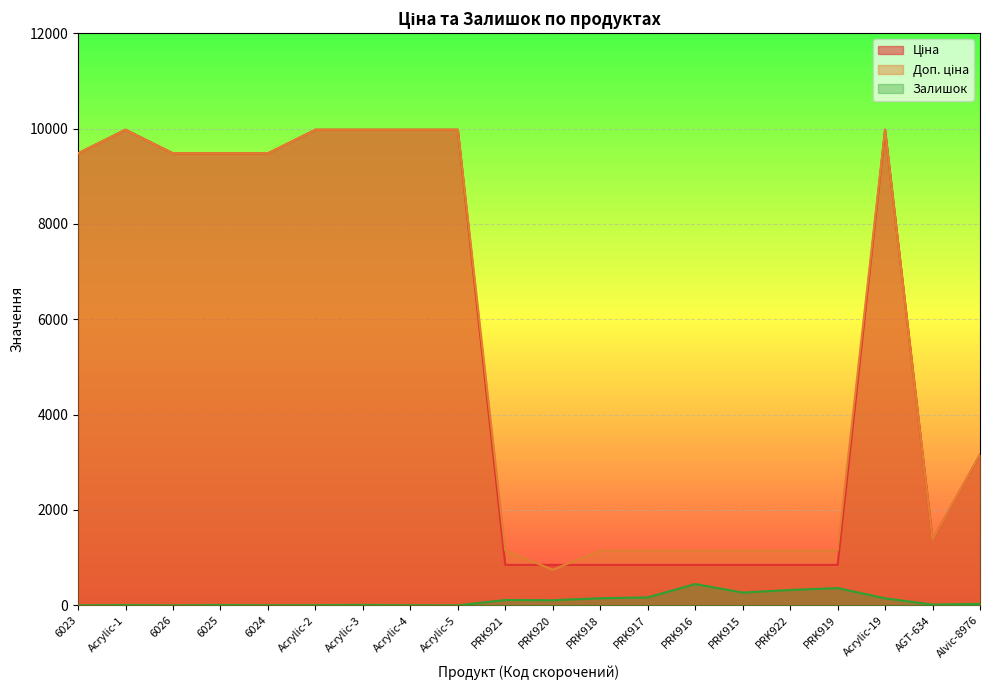

Where is the first local minimum for Доп. ціна?

PRK920